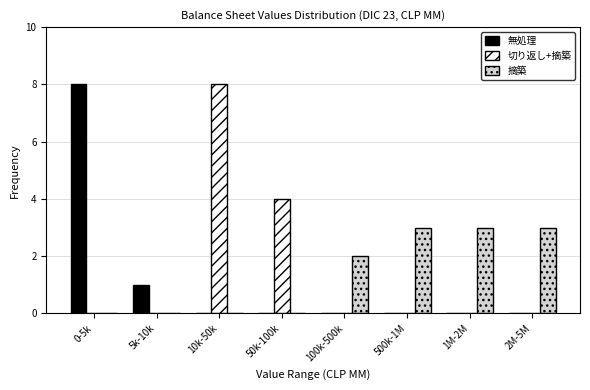

Reading left to right, extract all data points from this chart.

無処理: 0-5k=8	5k-10k=1	10k-50k=0	50k-100k=0	100k-500k=0	500k-1M=0	1M-2M=0	2M-5M=0
切り返し+摘築: 0-5k=0	5k-10k=0	10k-50k=8	50k-100k=4	100k-500k=0	500k-1M=0	1M-2M=0	2M-5M=0
摘築: 0-5k=0	5k-10k=0	10k-50k=0	50k-100k=0	100k-500k=2	500k-1M=3	1M-2M=3	2M-5M=3